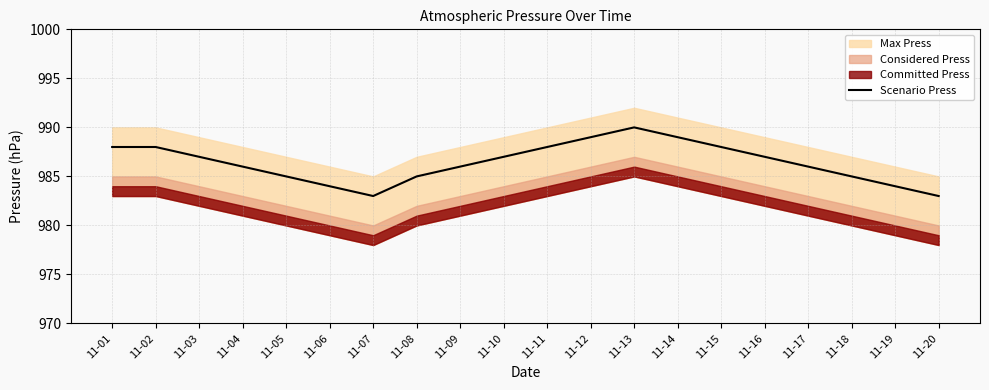

What value does the data have at 11-19?

984